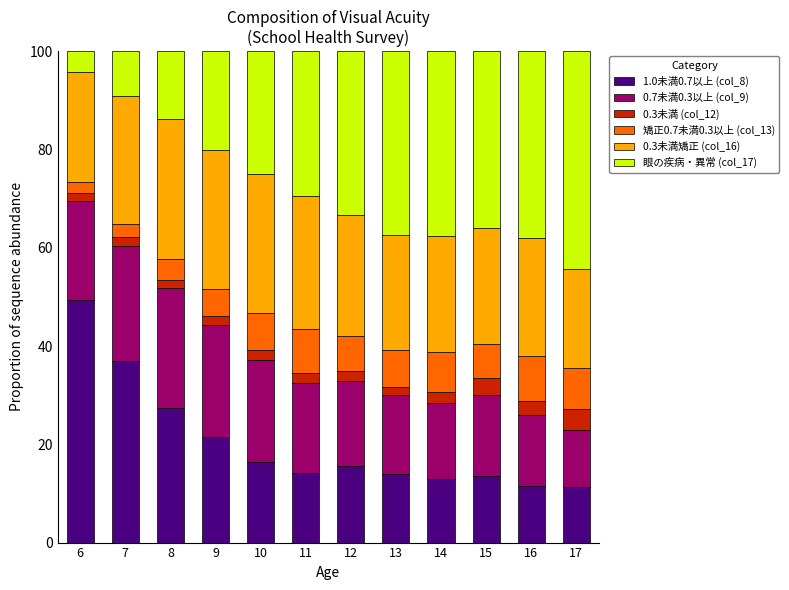

Where is 1.0未満0.7以上 (col_8) nearest to the value 30?

8